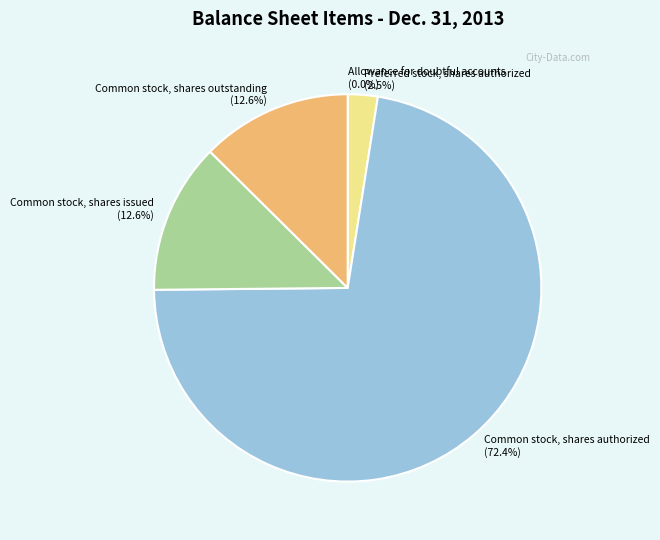

To the nearest percent, what portion does Common stock, shares issued represent?

13%